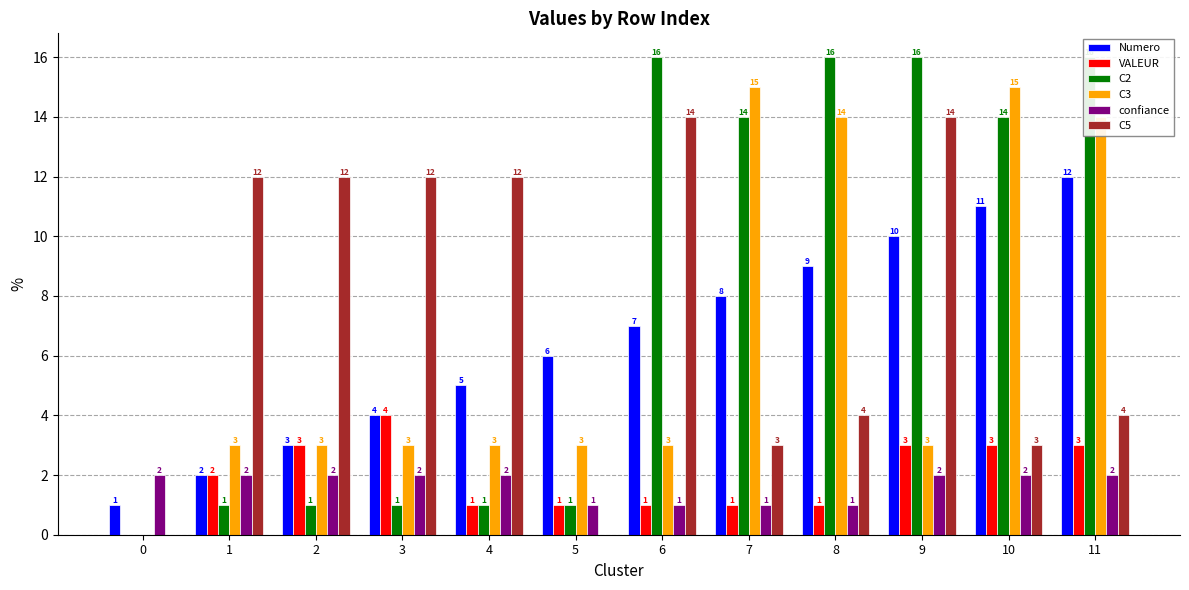

What is the value of the confiance bar at the 7th from the left?

1